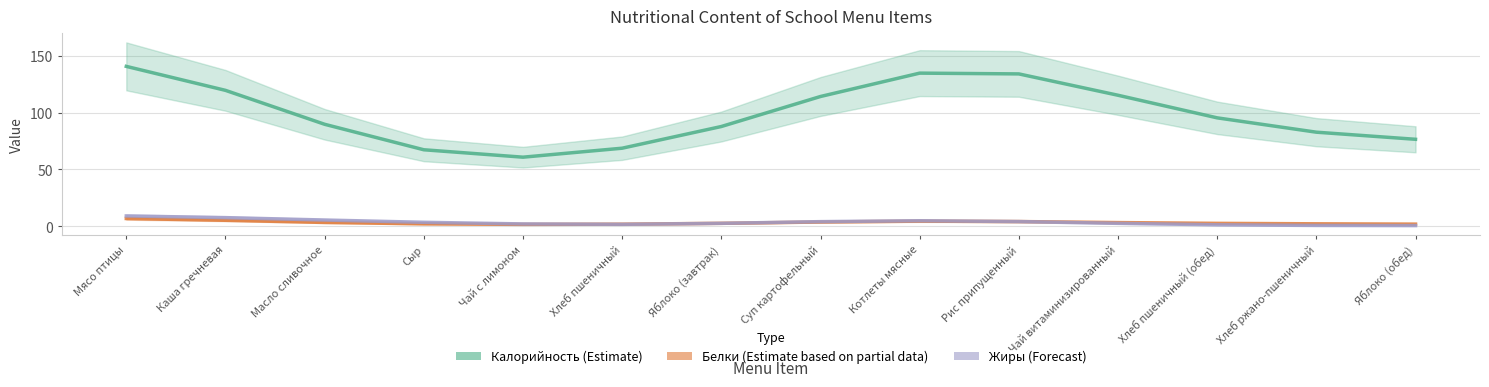

Reading right to left, transcribe all the data shown in this chart.

Калорийность: 76.5	82.8	95.4	115.3	134.1	134.8	114.2	87.8	68.7	60.7	67.3	89.7	119.6	140.7
Белки: 1.8	2.1	2.5	3.1	4.1	4.4	3.7	2.5	1.7	1.6	2.0	3.3	5.2	6.7
Жиры: 0.5	0.6	1.2	2.5	4.0	4.8	4.0	2.5	1.6	2.0	3.4	5.4	7.5	9.0